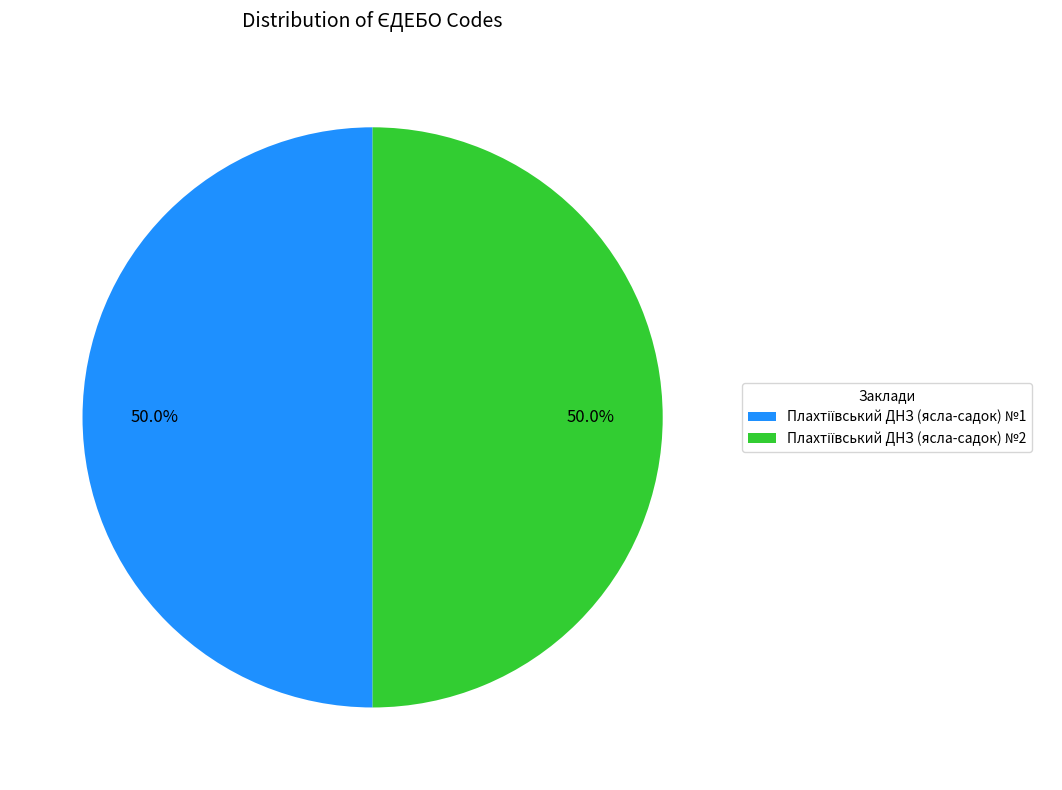

What is the smallest slice in the pie chart?

Плахтіївський ДНЗ (ясла-садок) №1